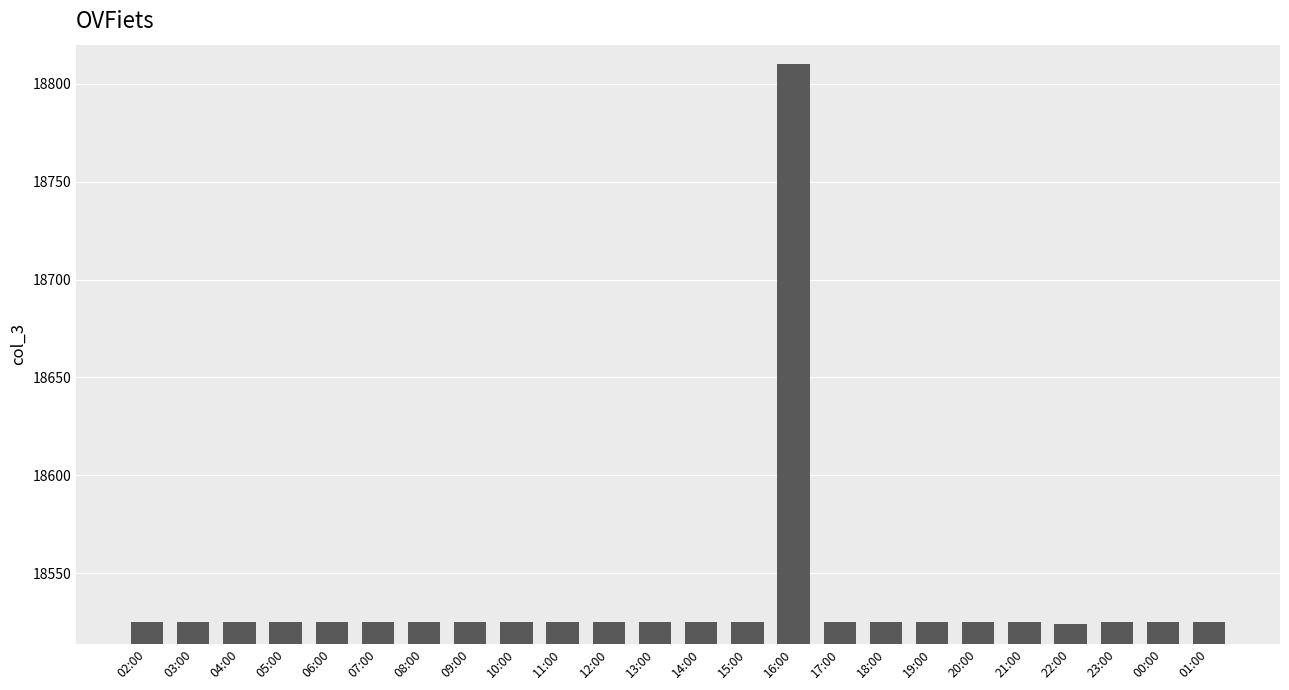

The chart shows a value of 18525 at 04:00. True or false?

True